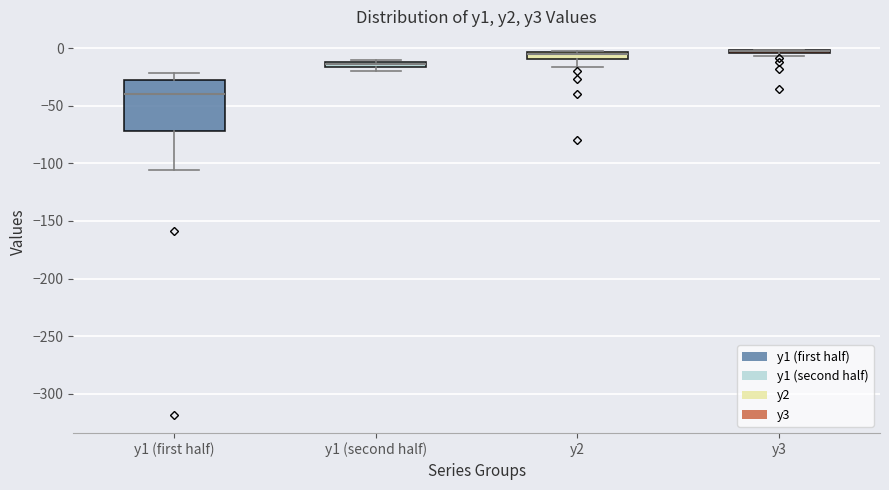

Where is the lower edge of the box for y2 on the y-axis? The values are not printed on the chart, so give them approximately, as read against the axis.

-10